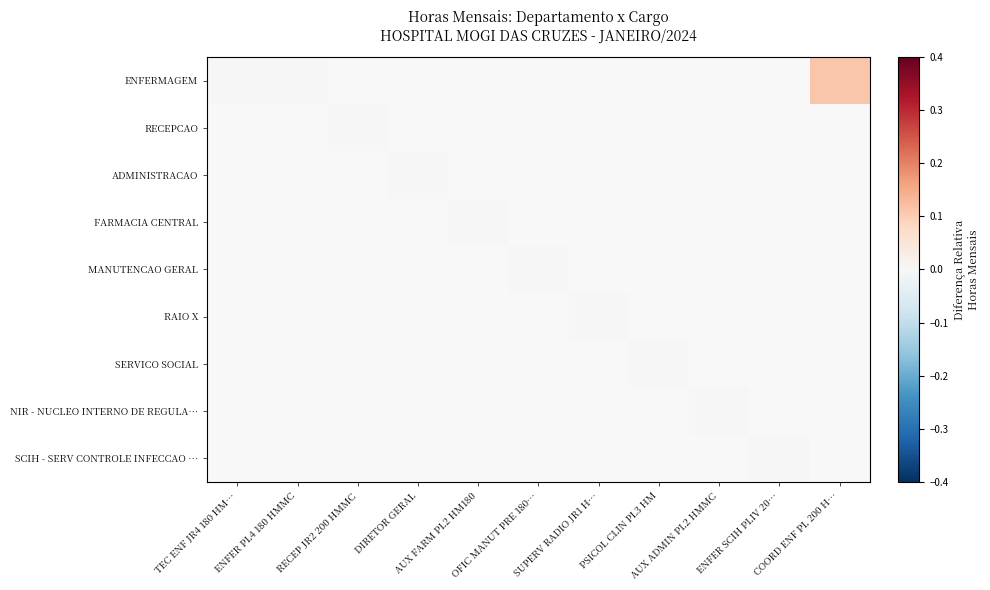

Rank the series by their maximum value, from highest to lowest.

ENFERMAGEM, RECEPCAO, ADMINISTRACAO, FARMACIA CENTRAL, MANUTENCAO GERAL, RAIO X, SERVICO SOCIAL, NIR - NUCLEO INTERNO DE REGULA…, SCIH - SERV CONTROLE INFECCAO …